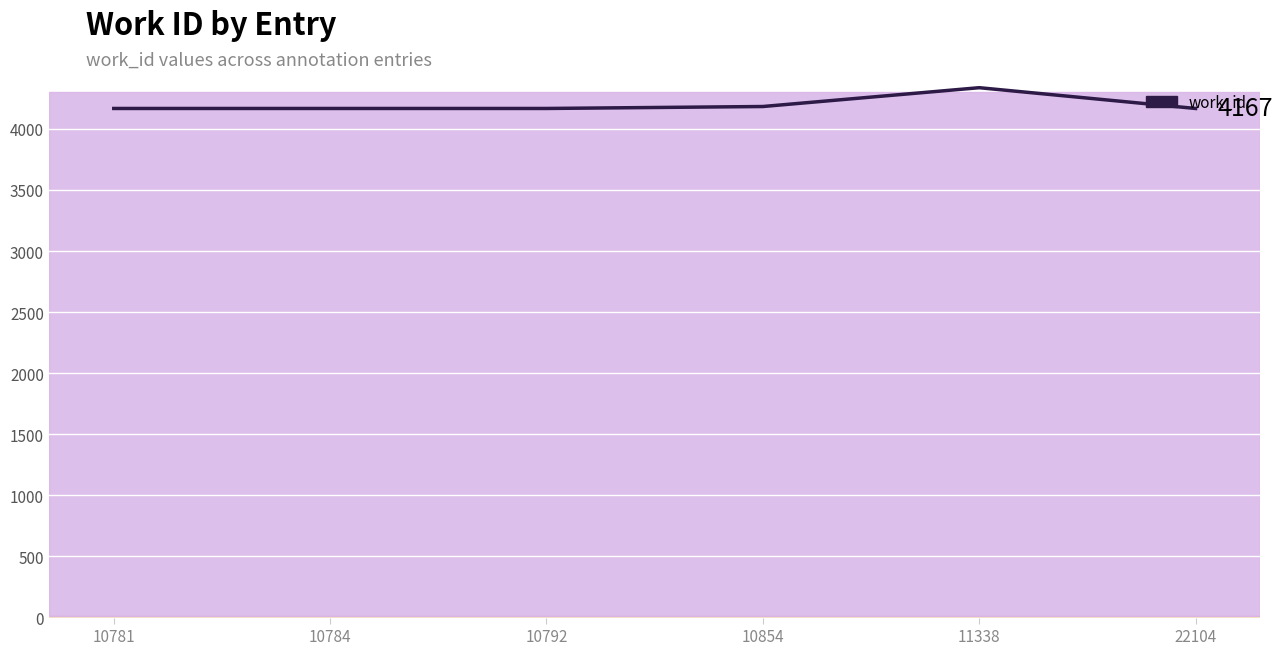

What is the change in value from 10784 to 11338?

+170